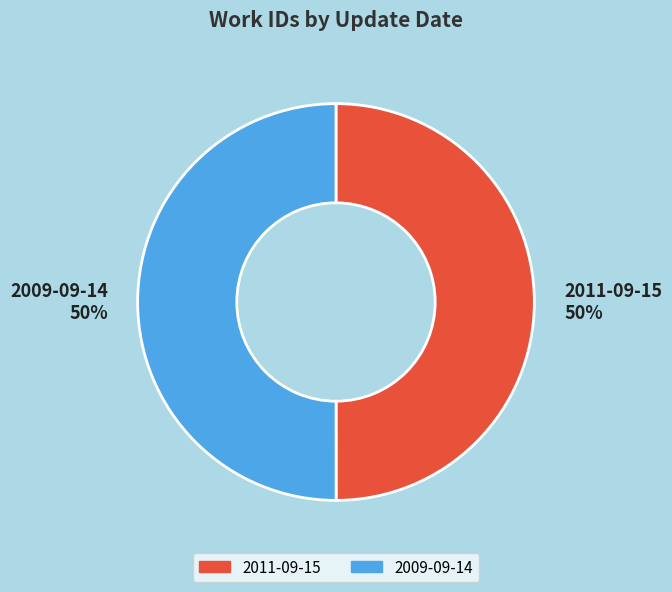

What percentage is the 2011-09-15 slice, to the nearest percent?

50%